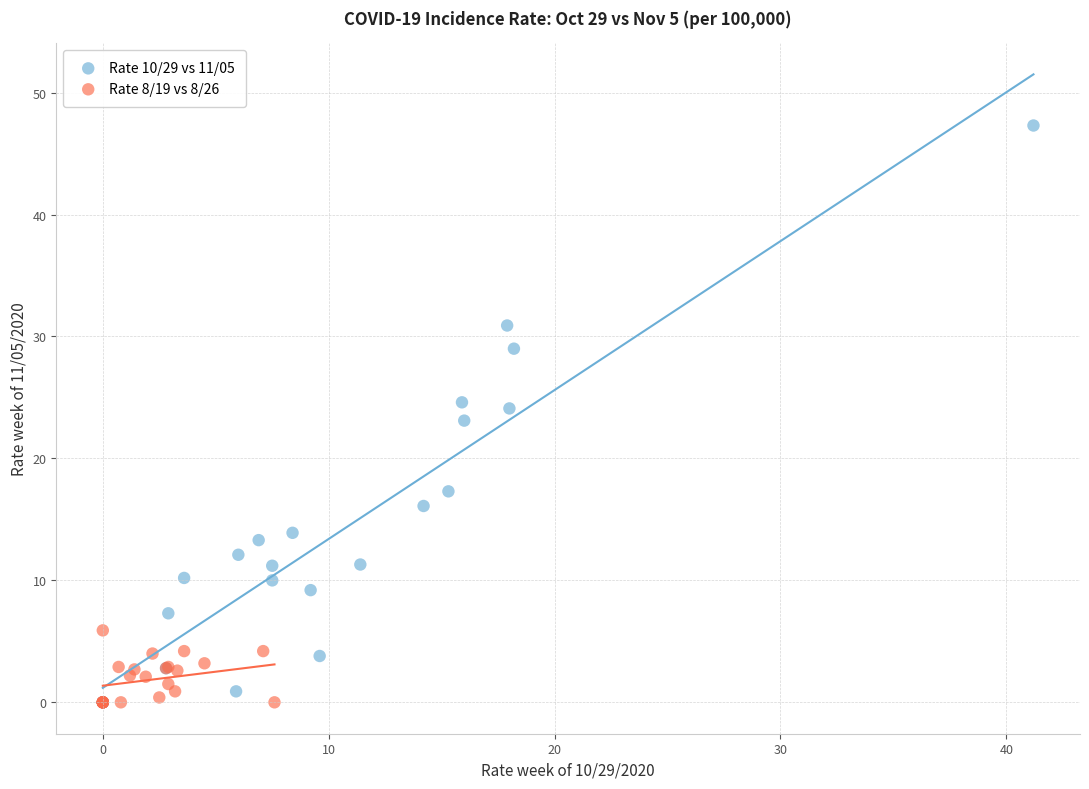

What are all the series names shown in the legend?

Rate 10/29 vs 11/05, Rate 8/19 vs 8/26